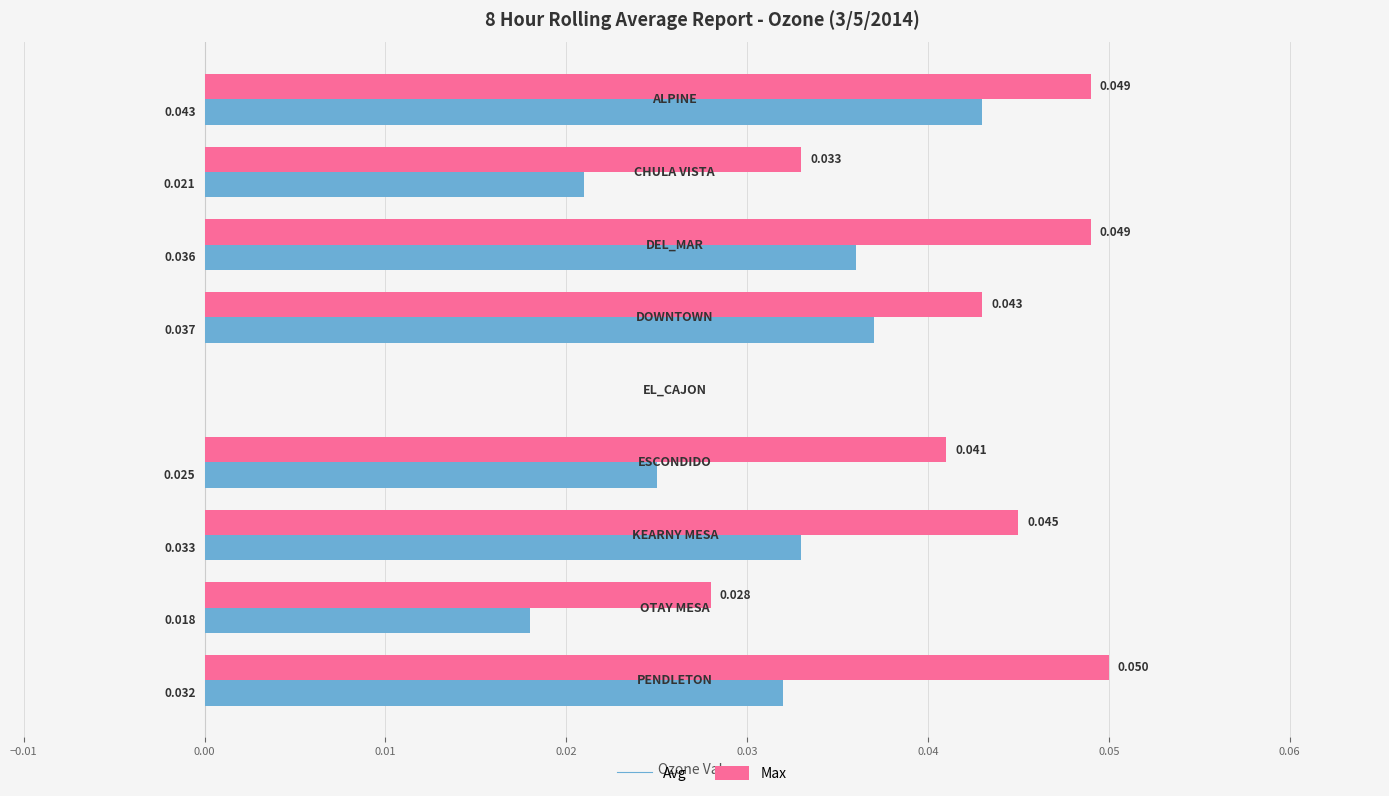

Which series has the largest total across all categories?

Max